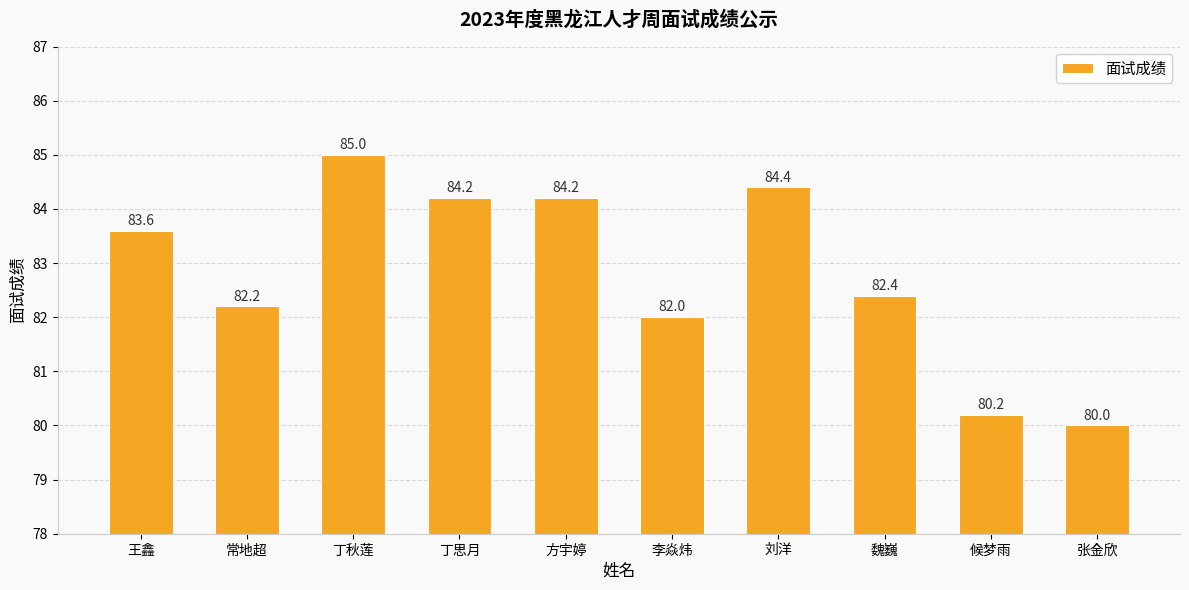

At which label does the data first exceed 83?

王鑫